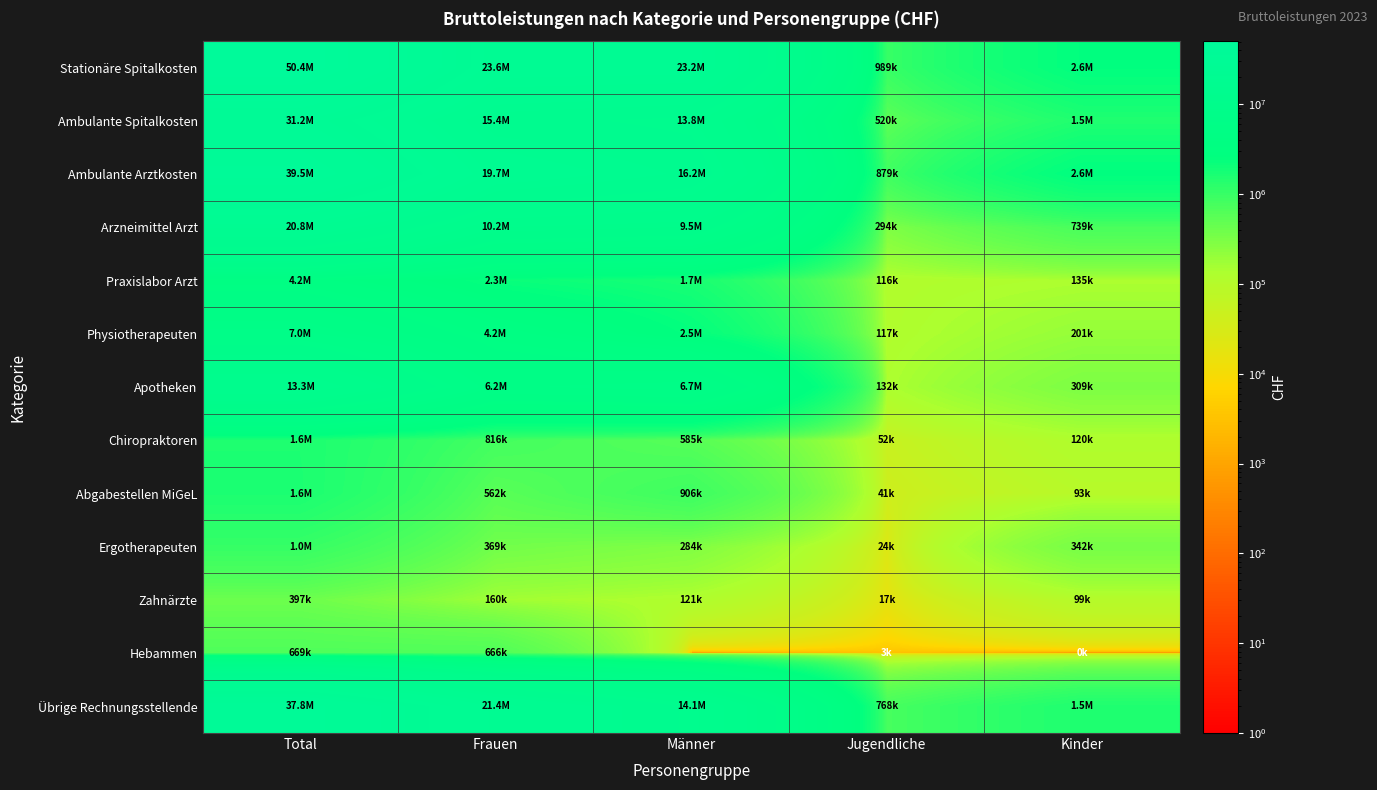

Reading left to right, transcribe all the data shown in this chart.

Stationäre Spitalkosten: Total=50426042.7	Frauen=23621374.5	Männer=23221774.3	Jugendliche=989334.6	Kinder=2593559.3
Ambulante Spitalkosten: Total=31201168.2	Frauen=15352725.9	Männer=13821552.0	Jugendliche=520402.5	Kinder=1506487.8
Ambulante Arztkosten: Total=39470989.9	Frauen=19728314.3	Männer=16221684.8	Jugendliche=879484.9	Kinder=2641506.0
Arzneimittel Arzt: Total=20782688.5	Frauen=10244552.8	Männer=9505084.8	Jugendliche=294205.1	Kinder=738845.8
Praxislabor Arzt: Total=4214100.1	Frauen=2259645.6	Männer=1704097.8	Jugendliche=115762.1	Kinder=134594.6
Physiotherapeuten: Total=6992268.6	Frauen=4194175.9	Männer=2479802.2	Jugendliche=116845.9	Kinder=201444.7
Apotheken: Total=13321983.1	Frauen=6173087.2	Männer=6707459.8	Jugendliche=131956.2	Kinder=309479.8
Chiropraktoren: Total=1572869.0	Frauen=815537.3	Männer=585404.1	Jugendliche=52363.2	Kinder=119564.3
Abgabestellen MiGeL: Total=1601255.2	Frauen=561985.2	Männer=905786.5	Jugendliche=40560.3	Kinder=92923.1
Ergotherapeuten: Total=1018959.7	Frauen=368938.2	Männer=284219.8	Jugendliche=24224.2	Kinder=341577.5
Zahnärzte: Total=397256.0	Frauen=160208.6	Männer=120733.1	Jugendliche=17385.0	Kinder=98929.3
Hebammen: Total=669289.4	Frauen=666122.5	Männer=0.0	Jugendliche=3159.0	Kinder=7.9
Übrige Rechnungsstellende: Total=37756943.1	Frauen=21416615.3	Männer=14053861.9	Jugendliche=768106.9	Kinder=1518359.0